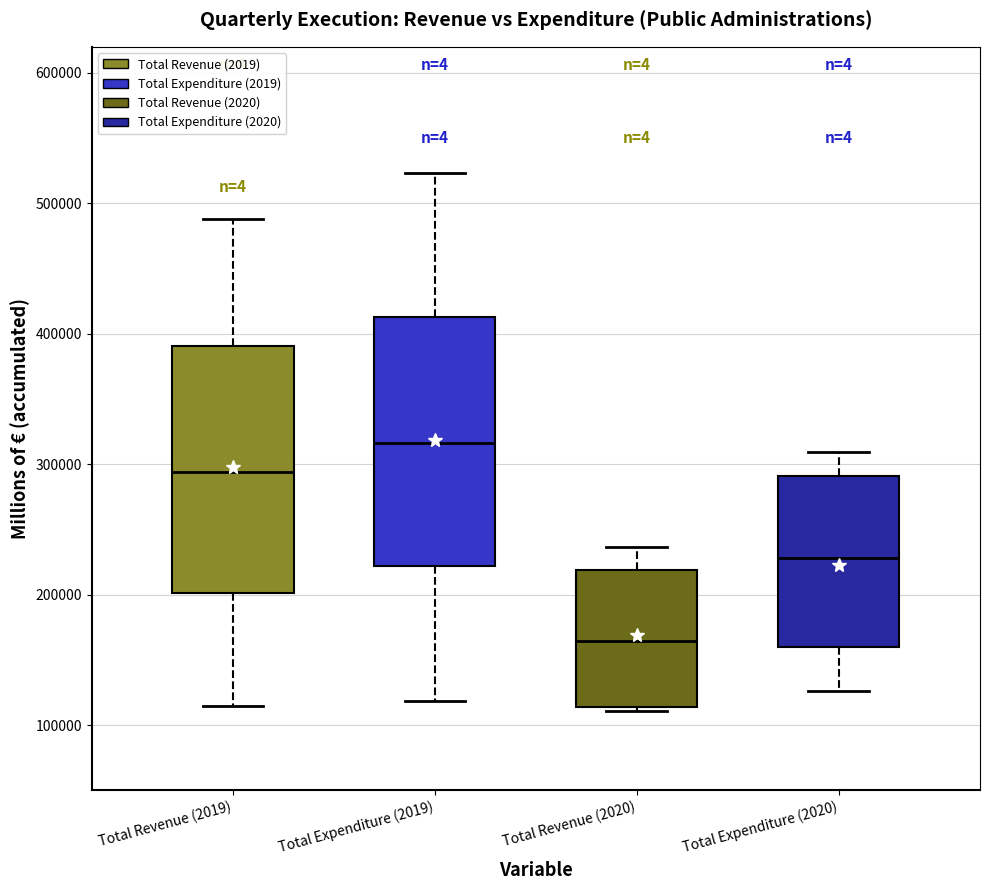

Where does the lower whisker of the box for Total Expenditure (2020) end on the y-axis? The values are not printed on the chart, so give them approximately, as read against the axis.

130000